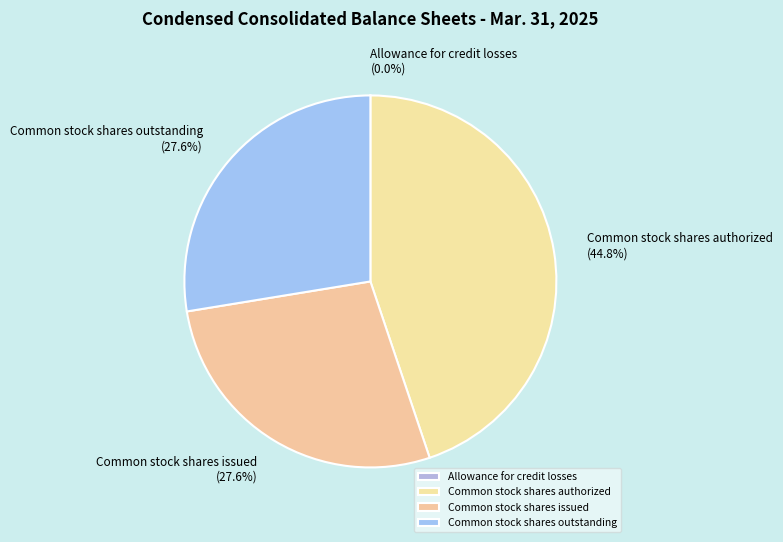

Between Common stock shares authorized and Common stock shares issued, which is larger?

Common stock shares authorized